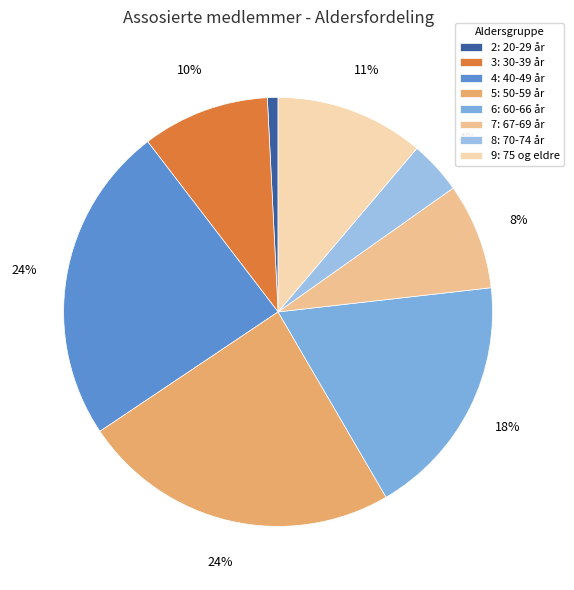

Approximately how many times larger is the value at 4: 40-49 år compared to 5: 50-59 år?

1.0